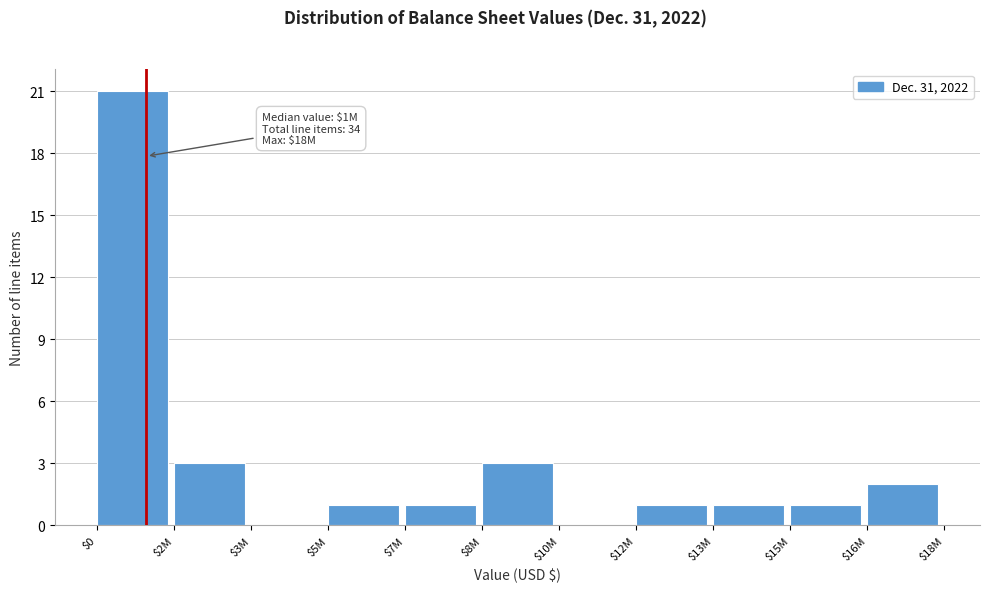

What is the maximum value shown in the chart?

21